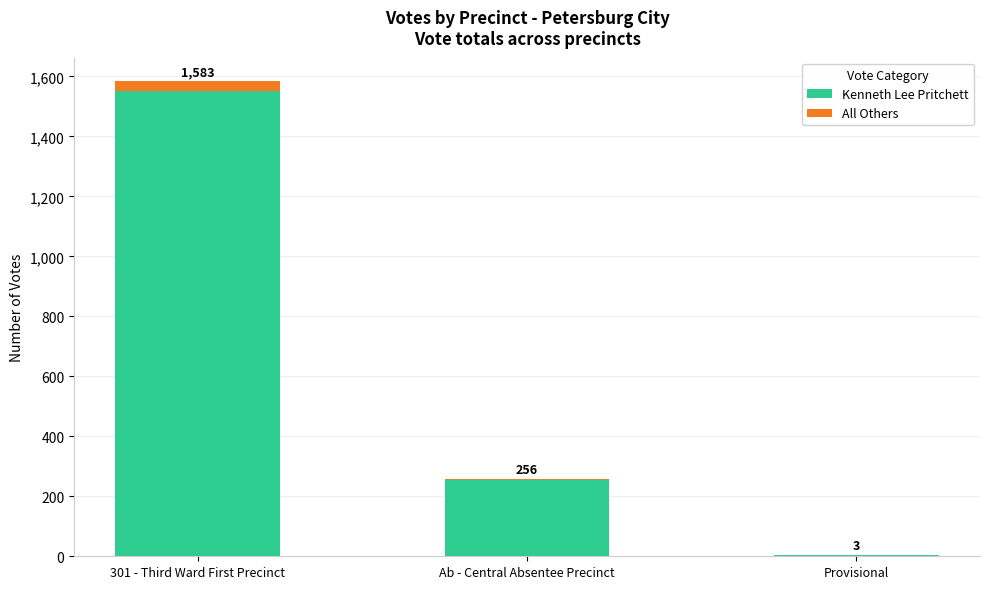

What is the sum of the Kenneth Lee Pritchett values at Provisional and 301 - Third Ward First Precinct?

1555